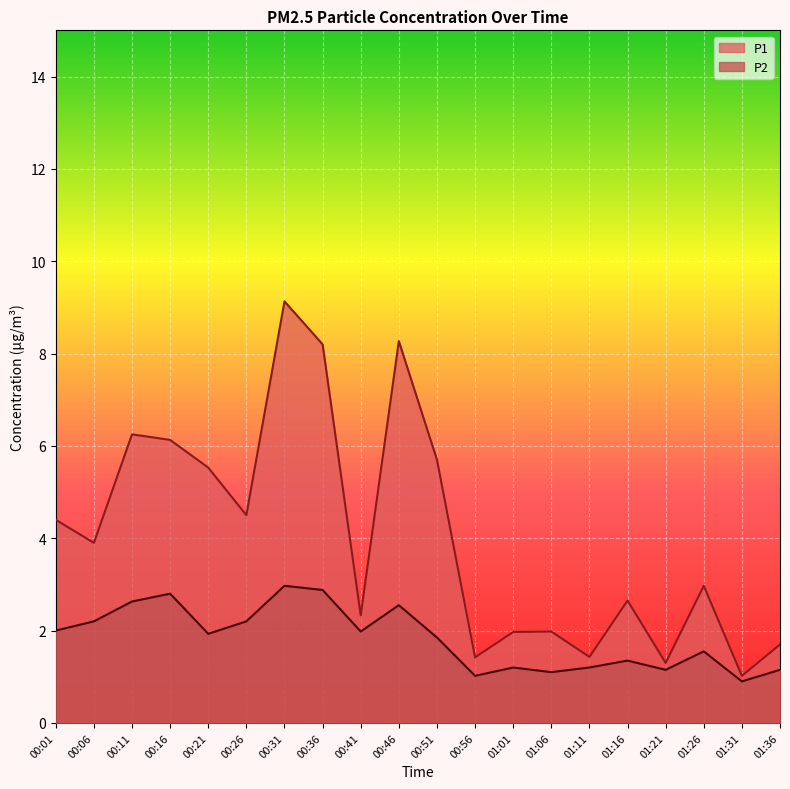

What position from the left is 01:26?

18